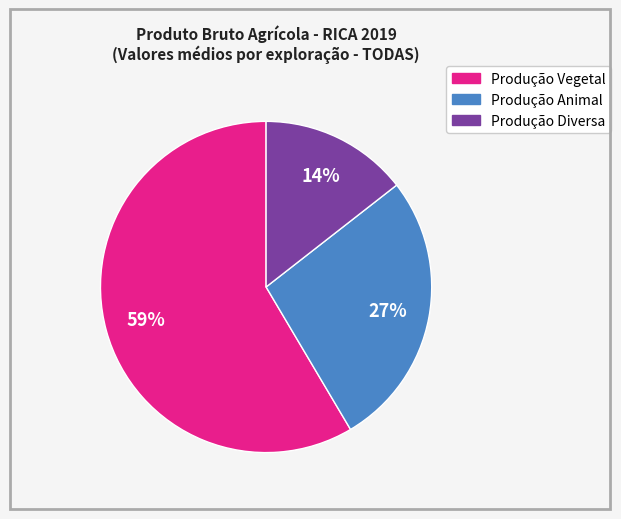

Between Produção Diversa and Produção Animal, which is larger?

Produção Animal